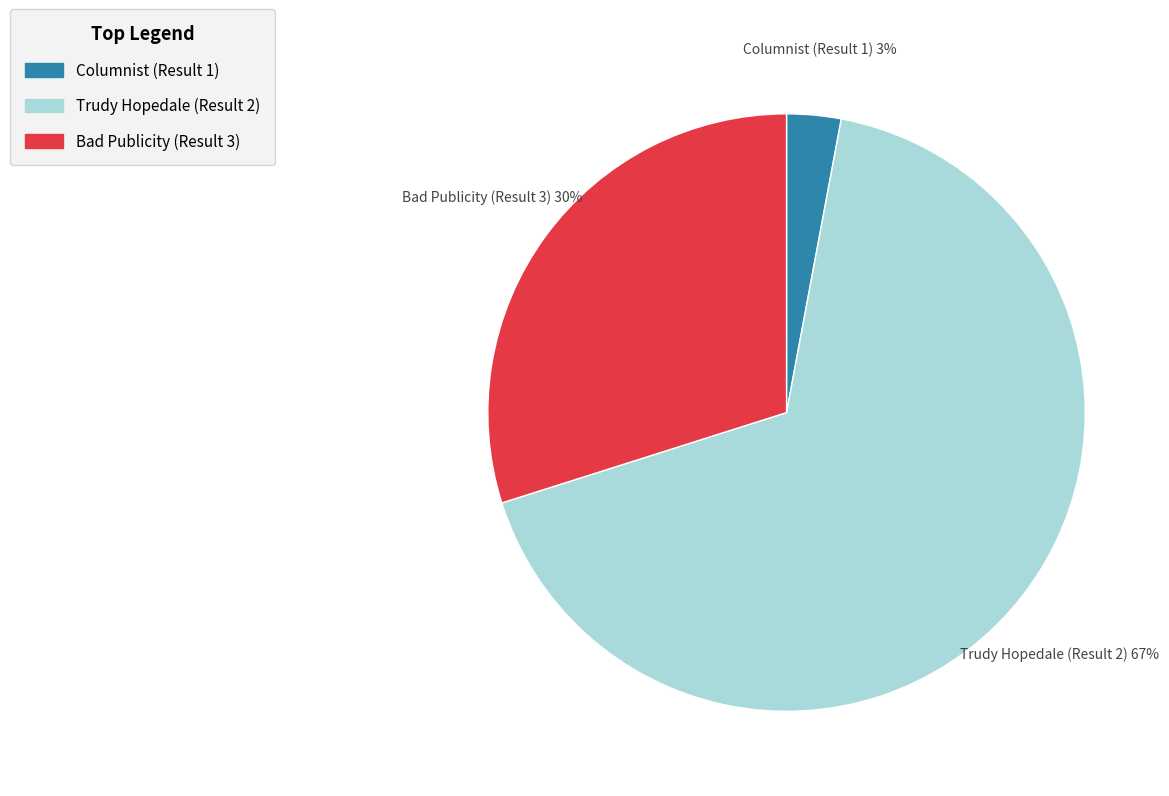

To the nearest percent, what is the average slice percentage?

33%